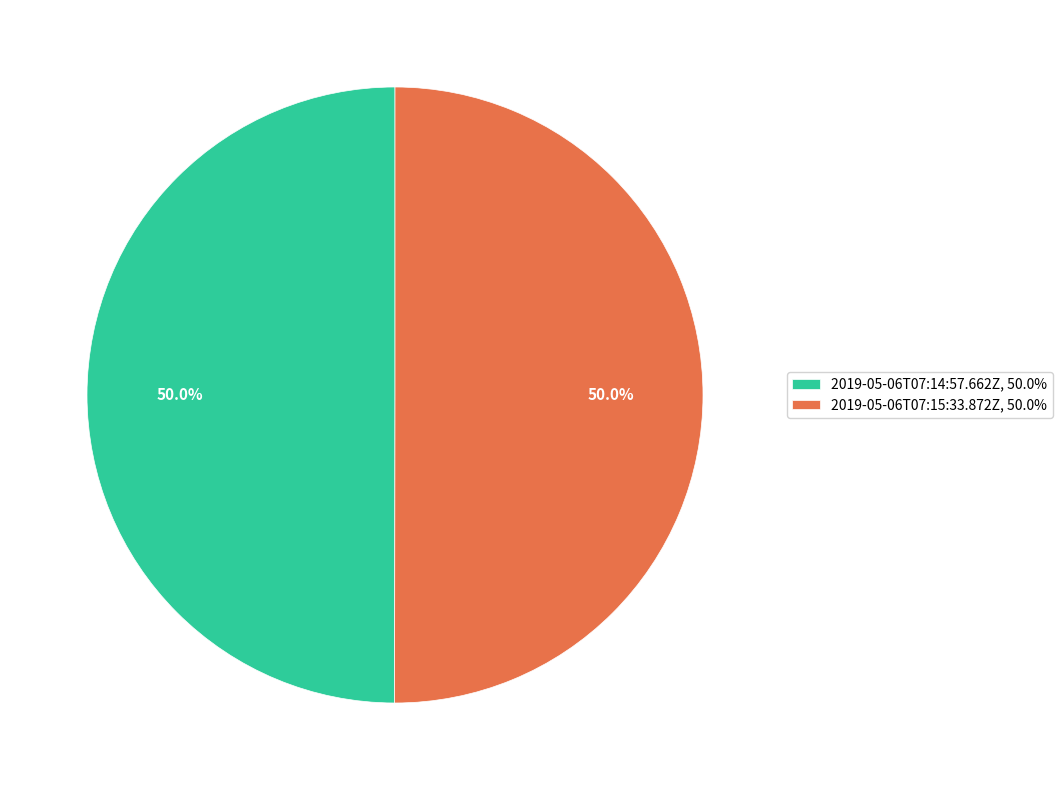

Approximately how many times larger is the value at 2019-05-06T07:15:33.872Z, 50.0% compared to 2019-05-06T07:14:57.662Z, 50.0%?

1.0